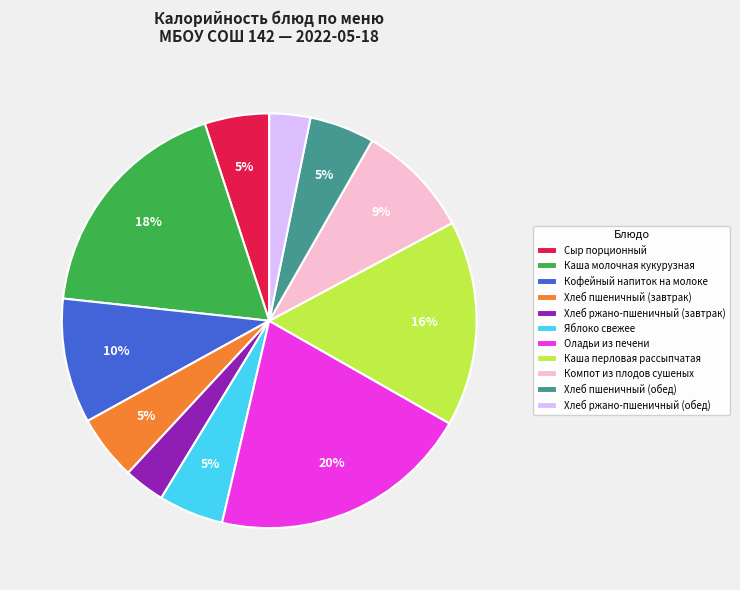

The Хлеб пшеничный (обед) slice represents 1% of the pie. True or false?

False